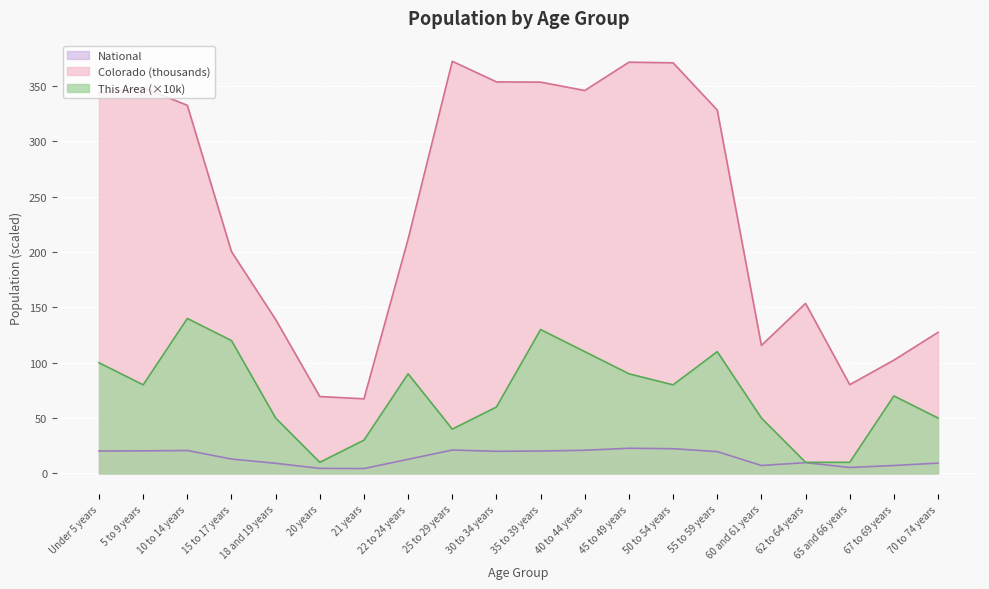

Which series has the largest total across all categories?

Colorado (thousands)